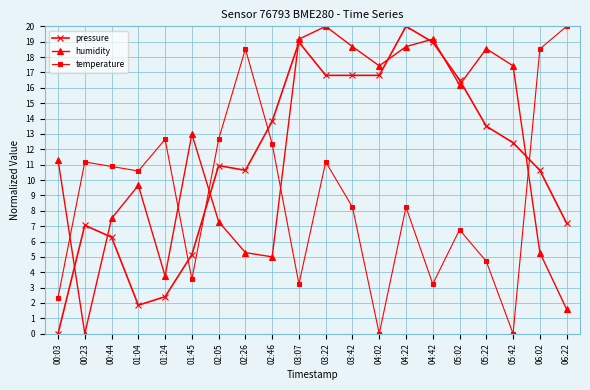

How many values in the temperature series are below 10?

10